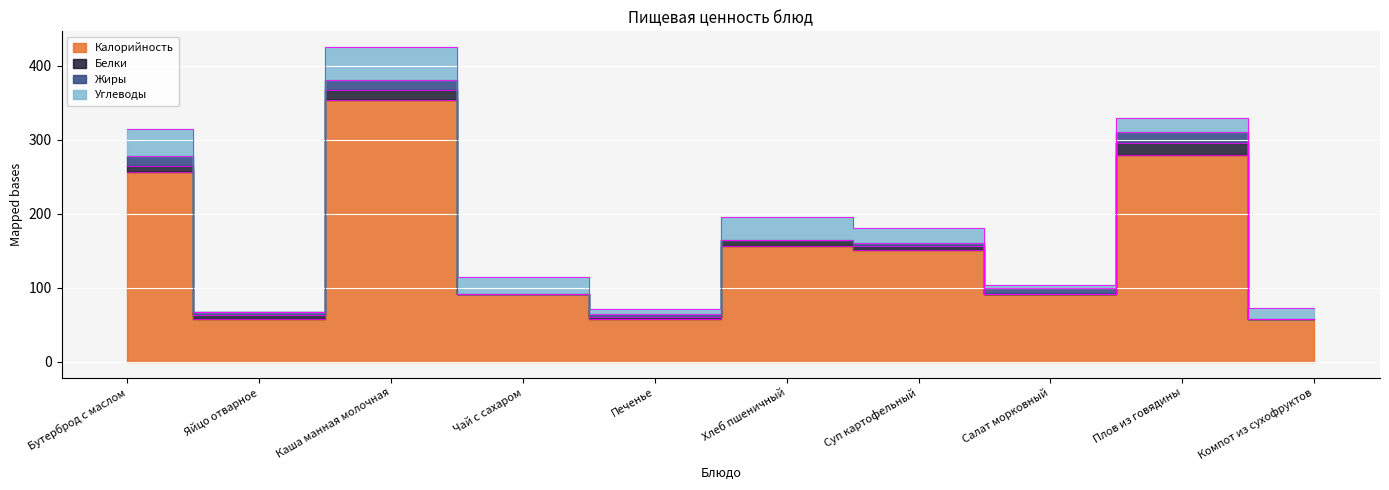

List the labels in order of Углеводы value, smallest first.

Яйцо отварное, Салат морковный, Печенье, Компот из сухофруктов, Плов из говядины, Суп картофельный, Чай с сахаром, Хлеб пшеничный, Бутерброд с маслом, Каша манная молочная